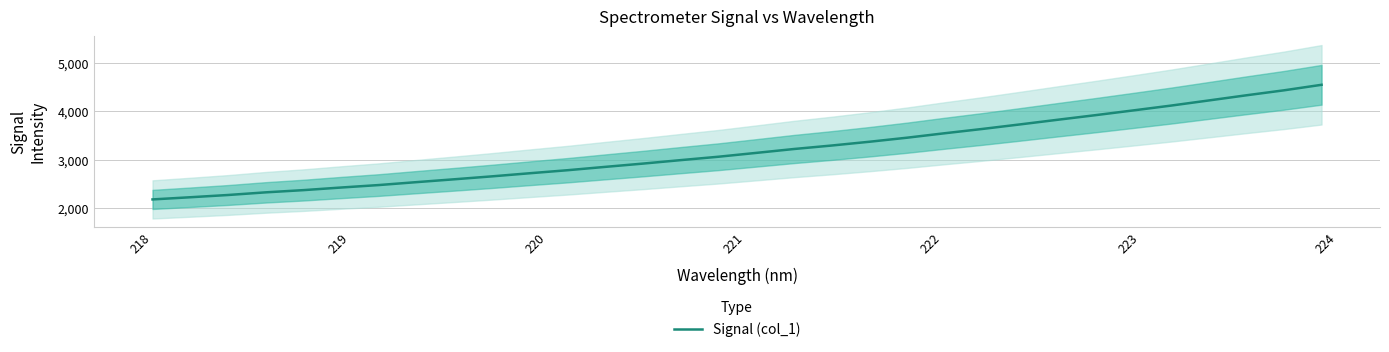

What is the lowest value of the Signal (col_1) series?

2185.6